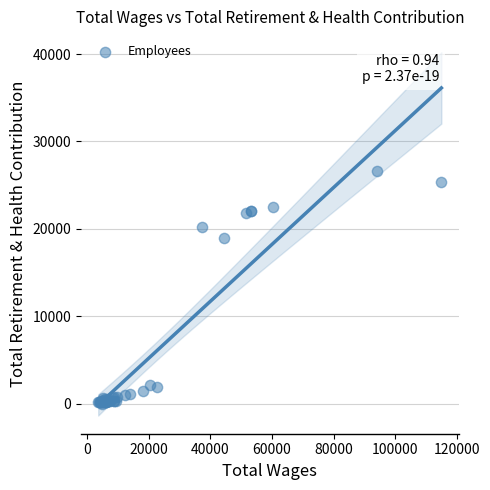

What Y value in the scatter plot is closest to 13331?

19004